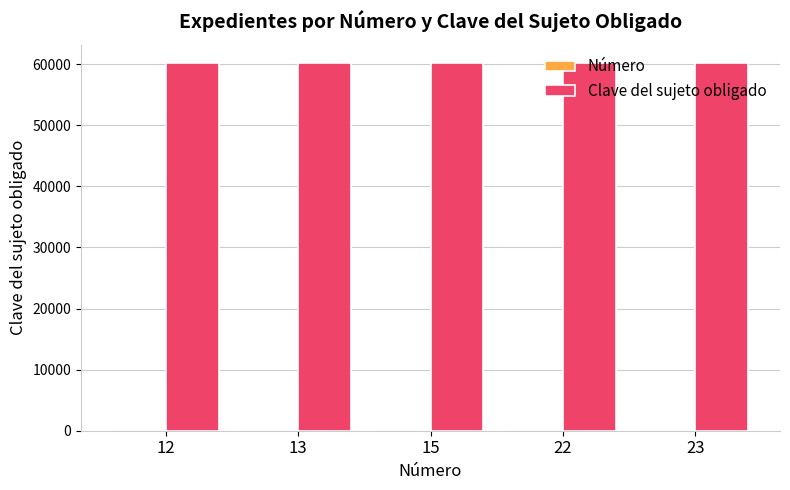

Which series has the largest total across all categories?

Clave del sujeto obligado